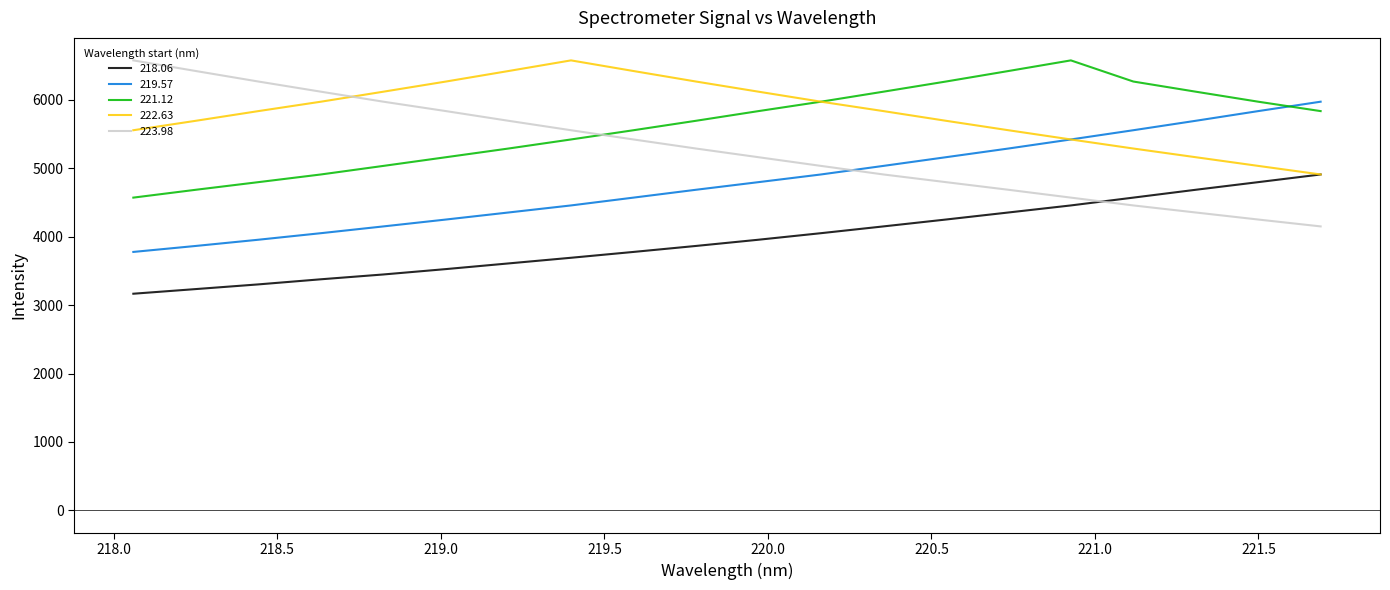

True or false: 218.06 and 219.57 cross at least once.

False